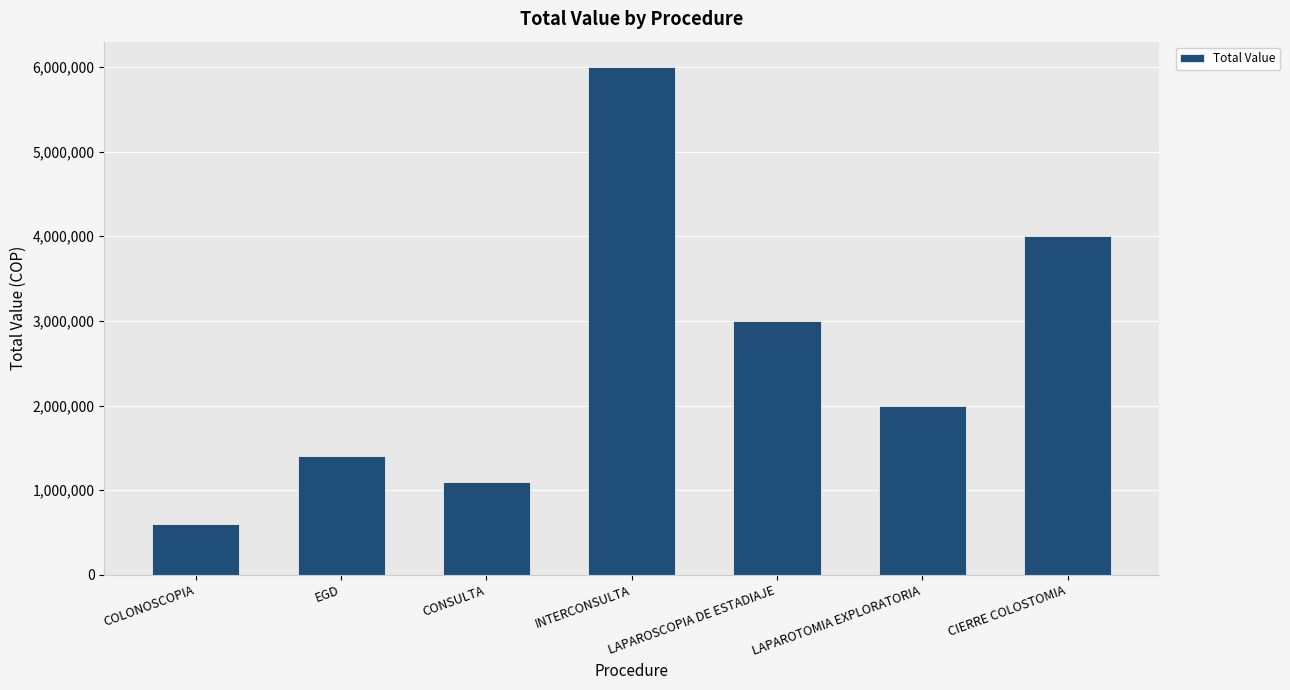

Reading left to right, list all the values displayed in this chart.

COLONOSCOPIA=600000	EGD=1400000	CONSULTA=1100000	INTERCONSULTA=6000000	LAPAROSCOPIA DE ESTADIAJE=3000000	LAPAROTOMIA EXPLORATORIA=2000000	CIERRE COLOSTOMIA=4000000